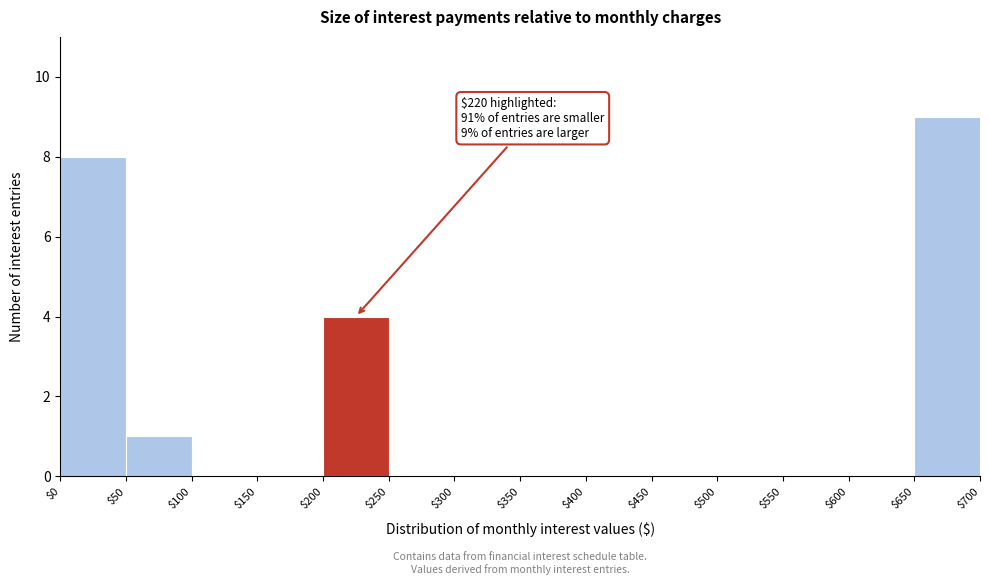

Which range on the x-axis has the tallest bar?

$650 to $700